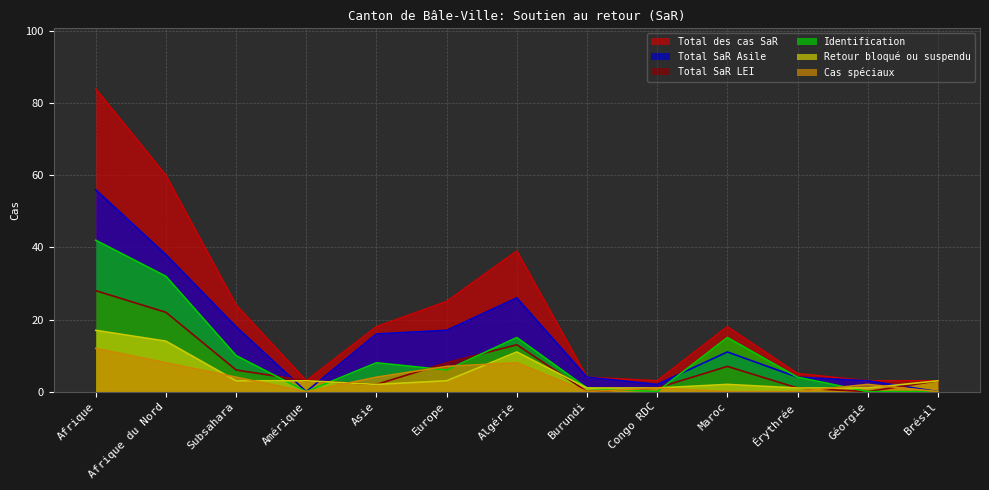

What is the difference between the maximum and minimum values in the Total des cas SaR series?

81